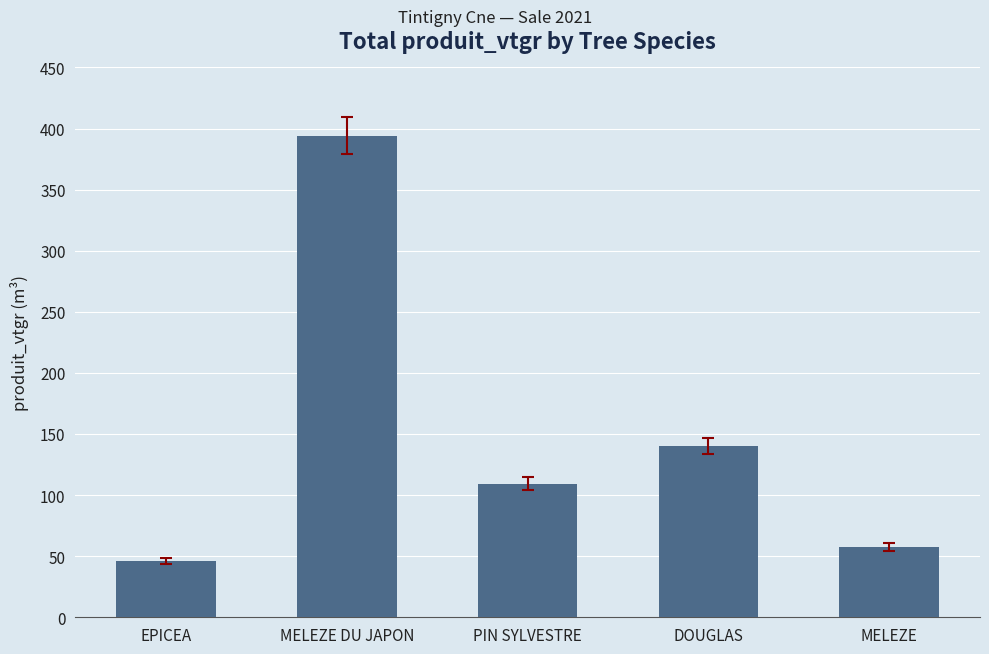

How many categories are shown in the chart?

5